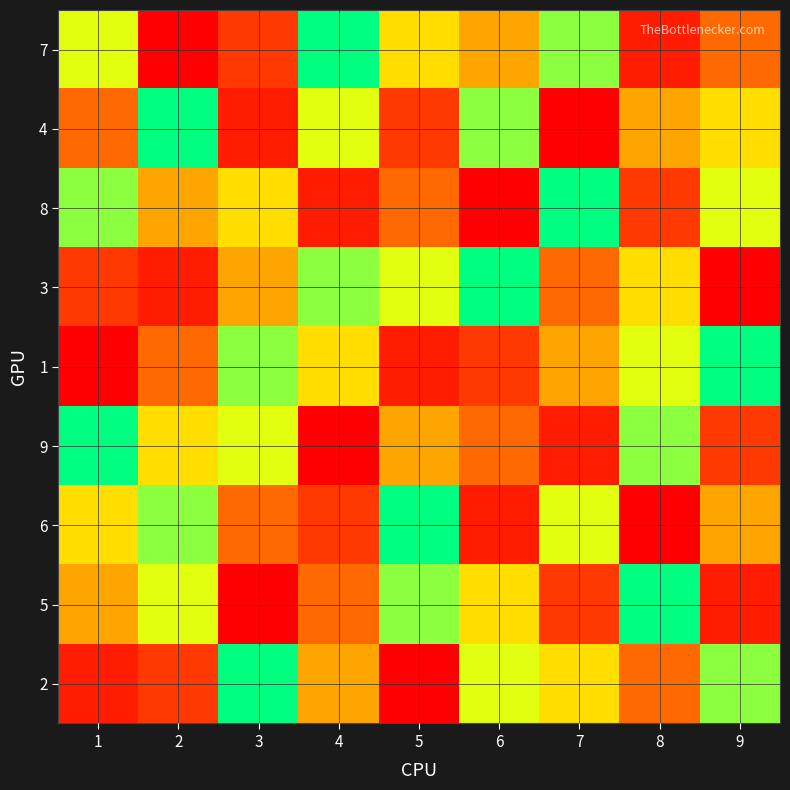

At which category does the chart reach its minimum across all series?

2